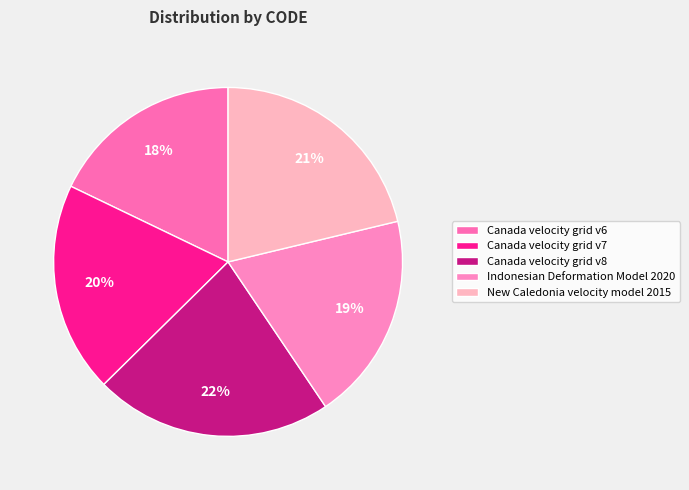

Which category has the biggest portion of the pie?

Canada velocity grid v8